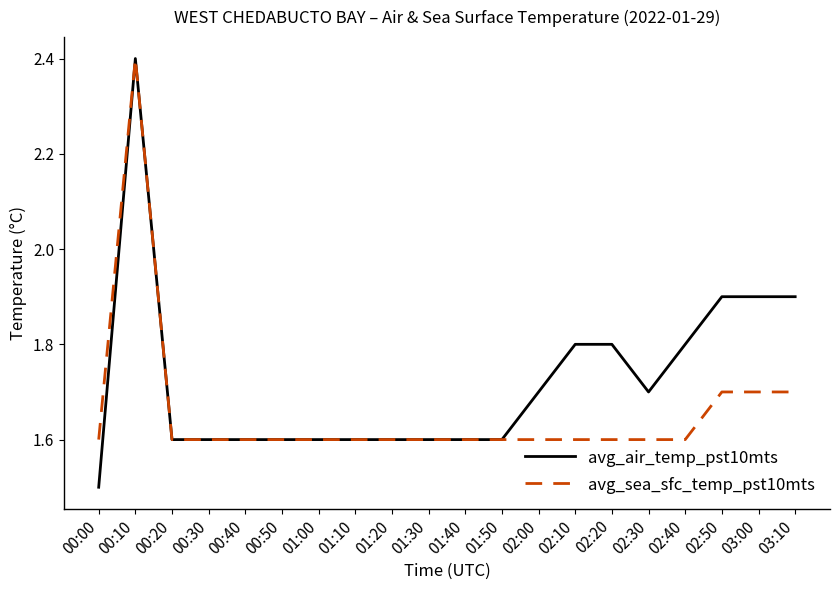

What is the minimum value shown in the chart?

1.5